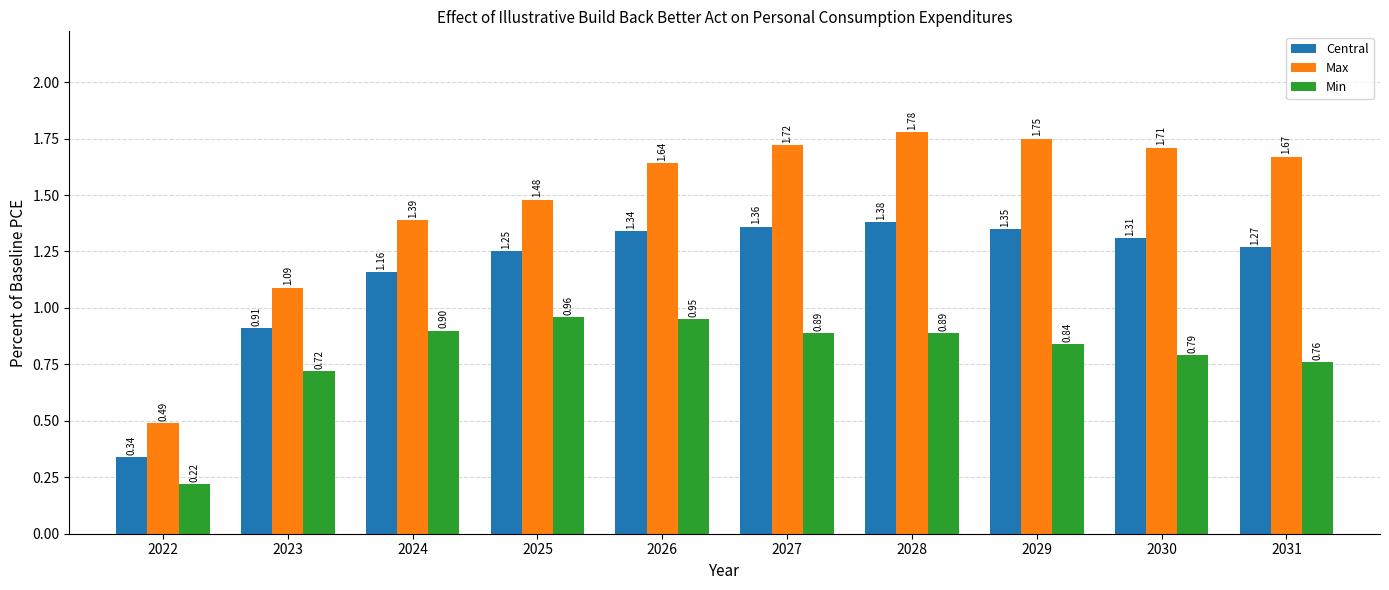

Is the value of Max at 2025 greater than the value of Min at 2025?

Yes